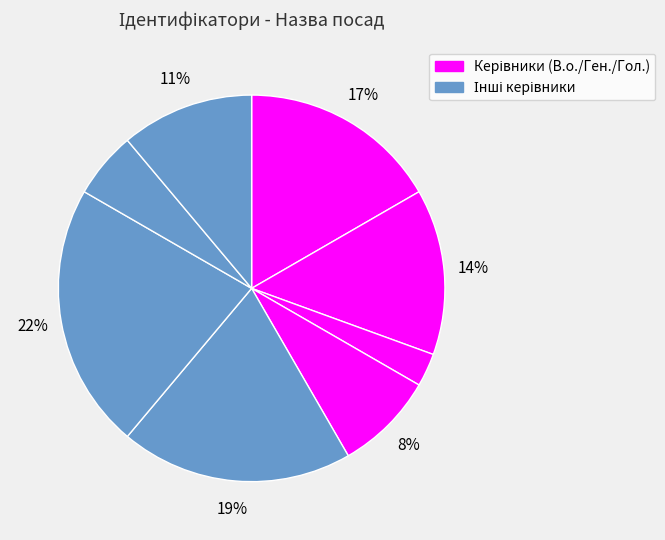

How many segments does this pie chart have?

8